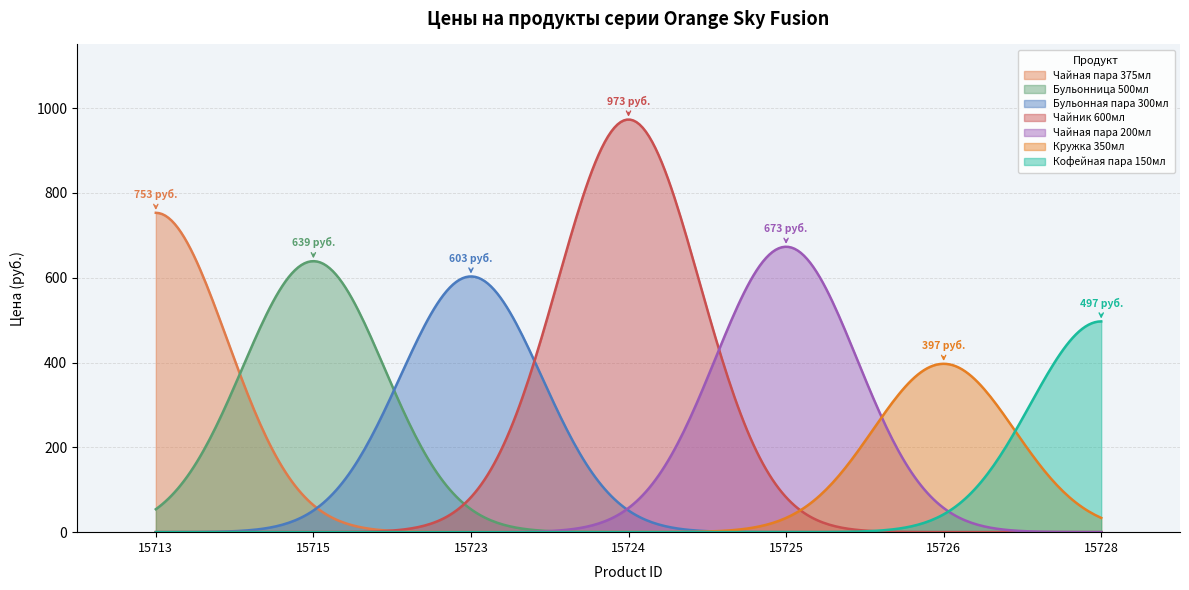

Where is the data nearest to the value 685?

15725